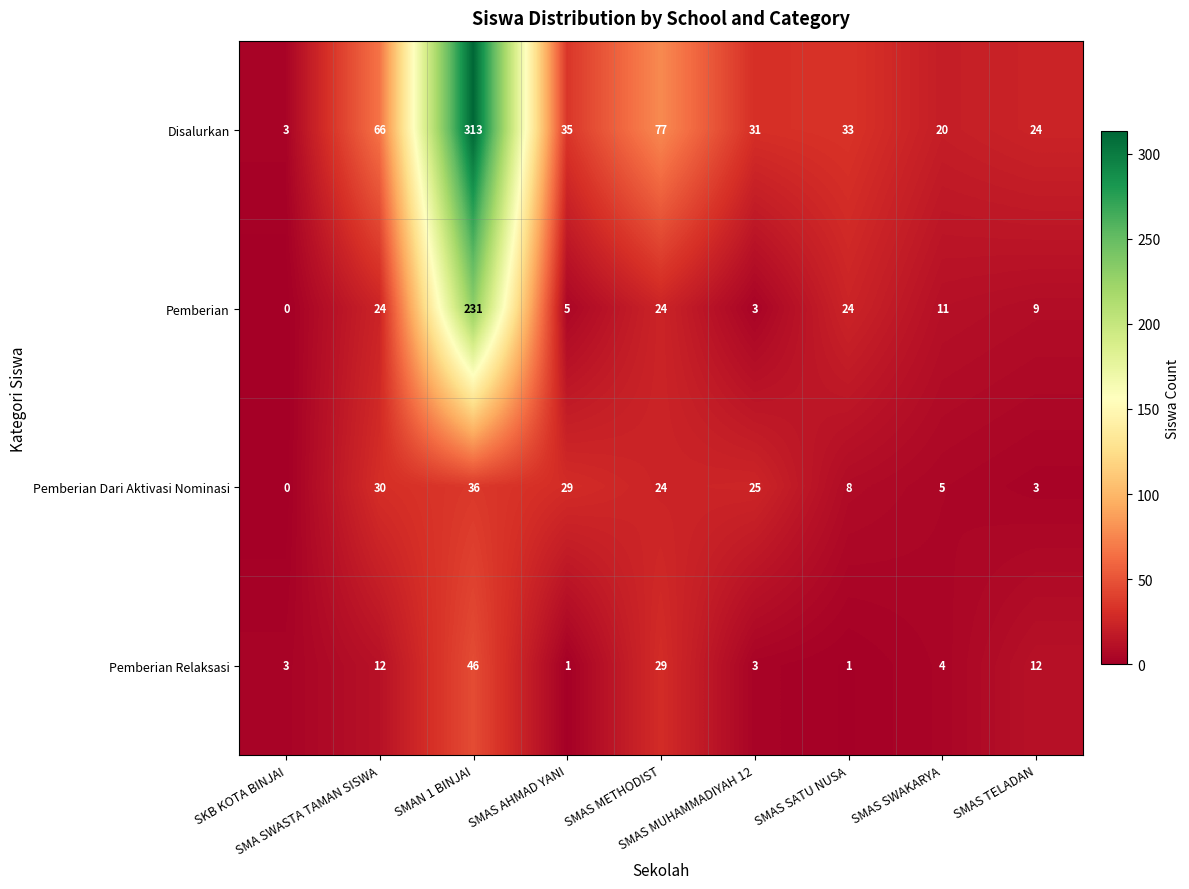

At which category is the sum across all series the highest?

SMAN 1 BINJAI